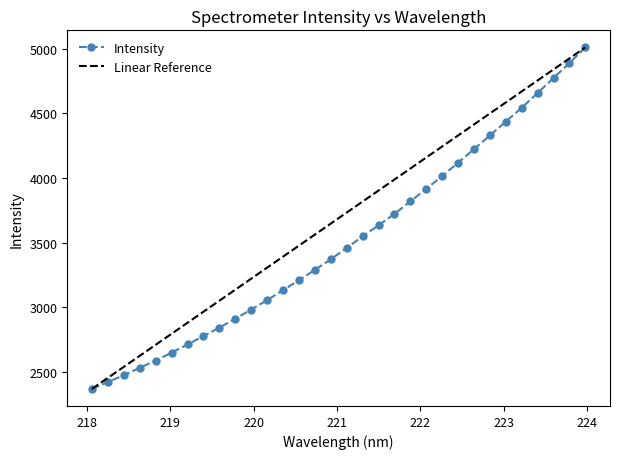

What is the lowest value of the Intensity series?

2368.5